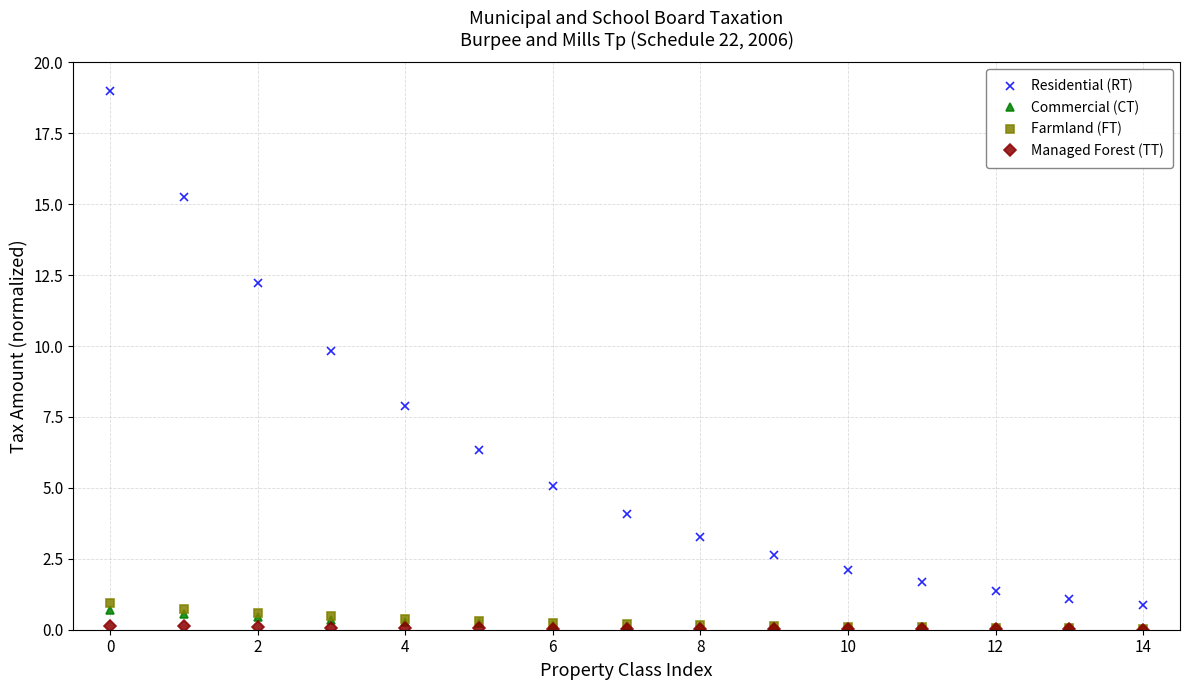

How many data points does each series have?

15